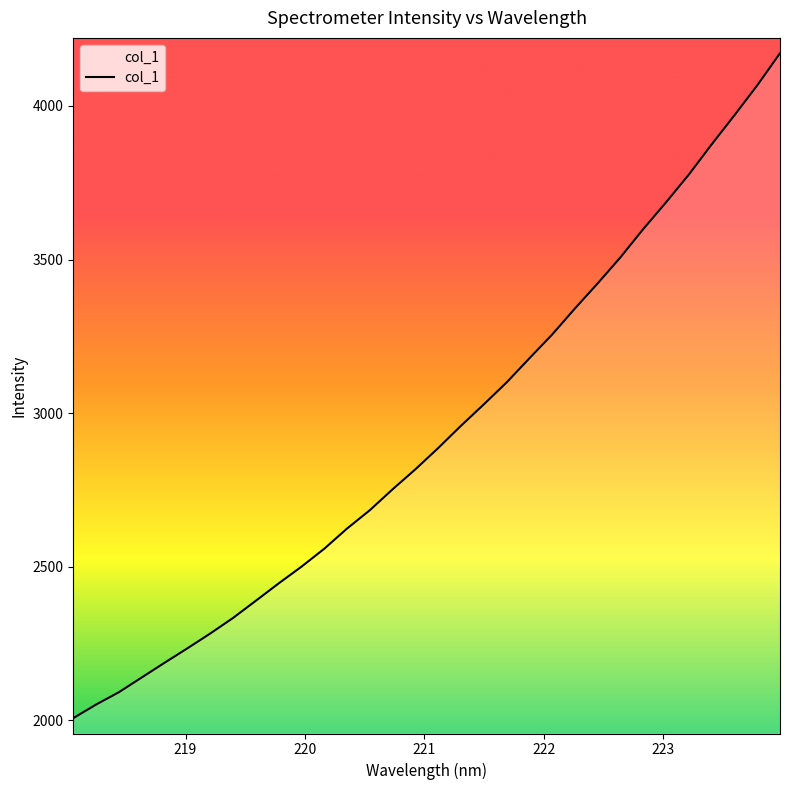

What is the difference between the maximum and minimum values?

2164.4